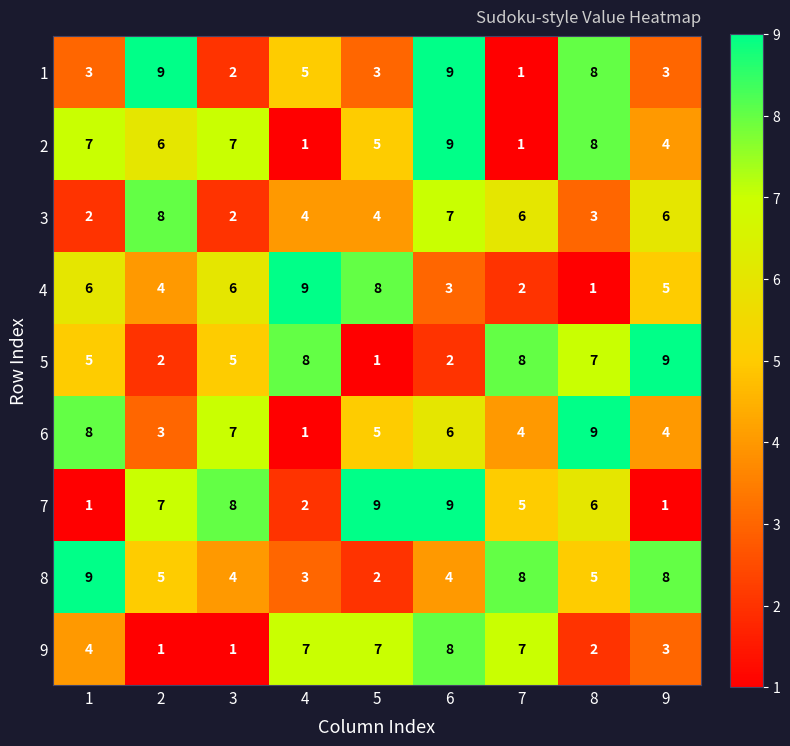

At which category is the sum across all series the highest?

6